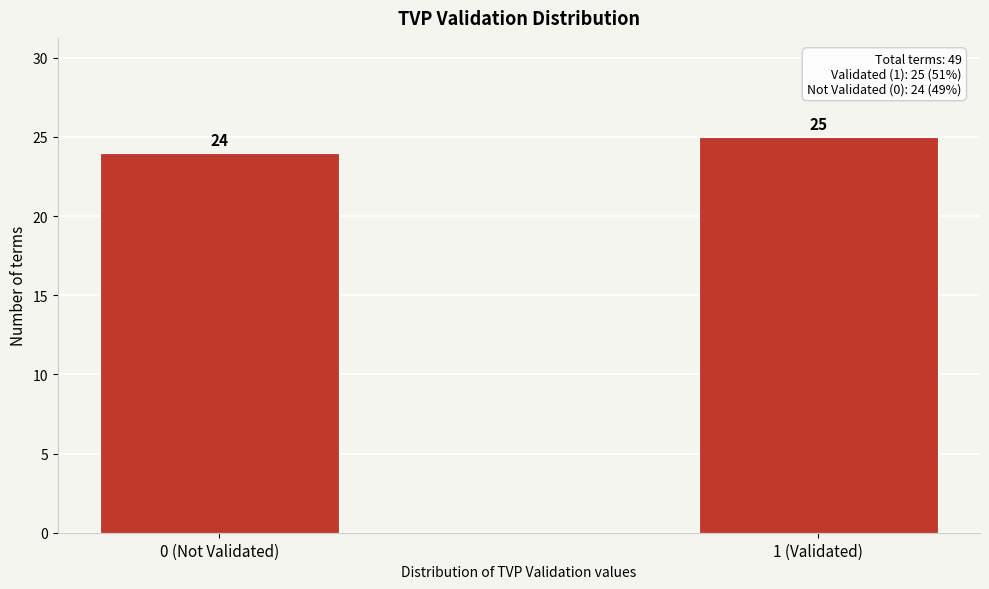

Reading left to right, extract all data points from this chart.

0 (Not Validated)=24	1 (Validated)=25